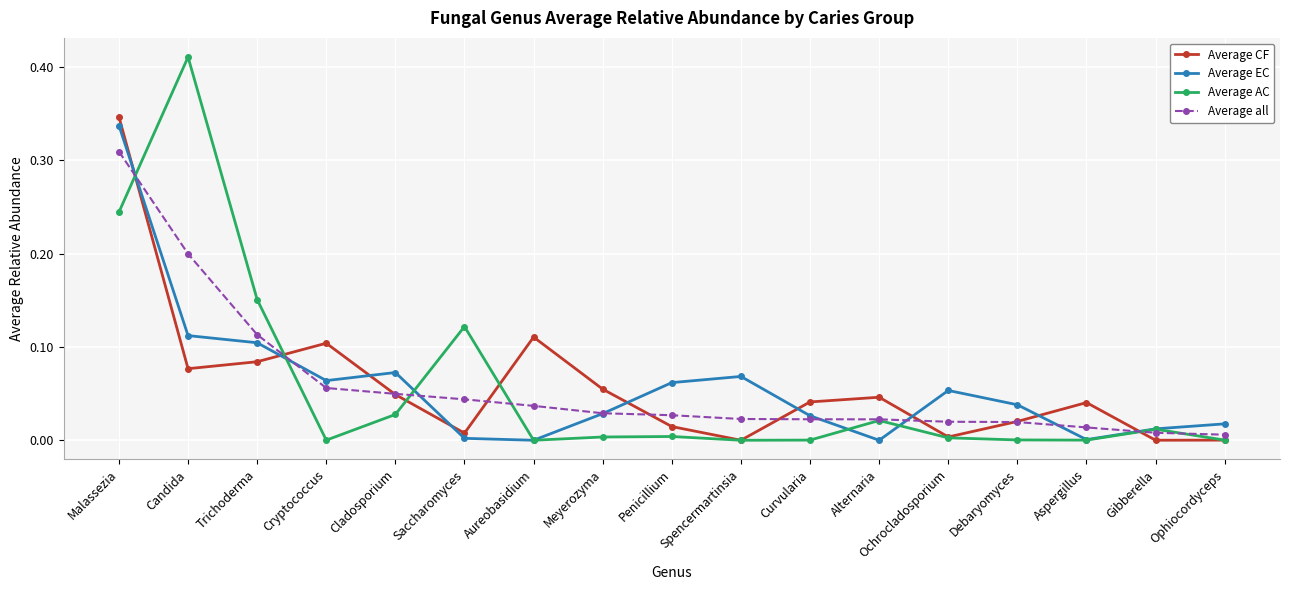

How many distinct data groups are displayed?

4